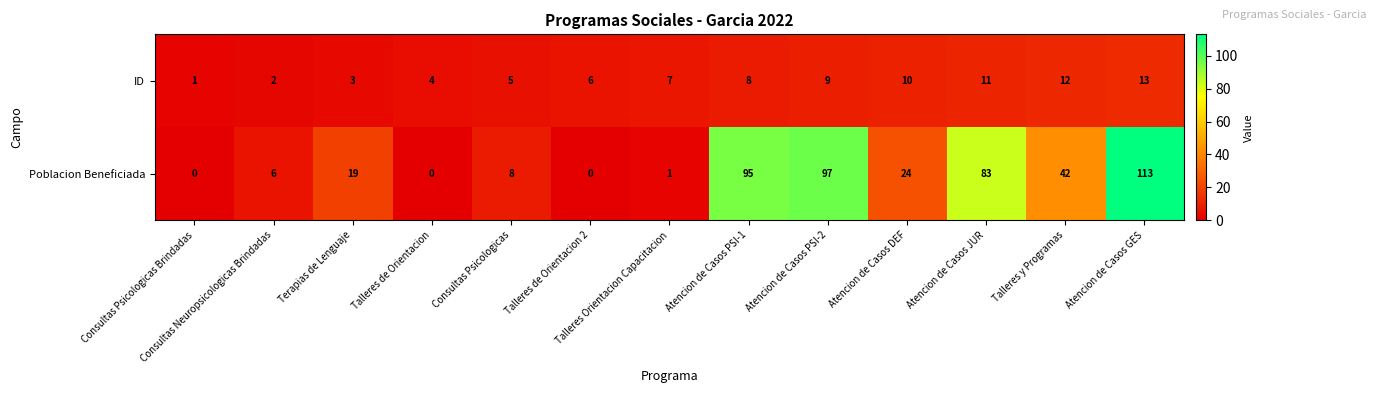

At which label is Poblacion Beneficiada closest to 56?

Talleres y Programas